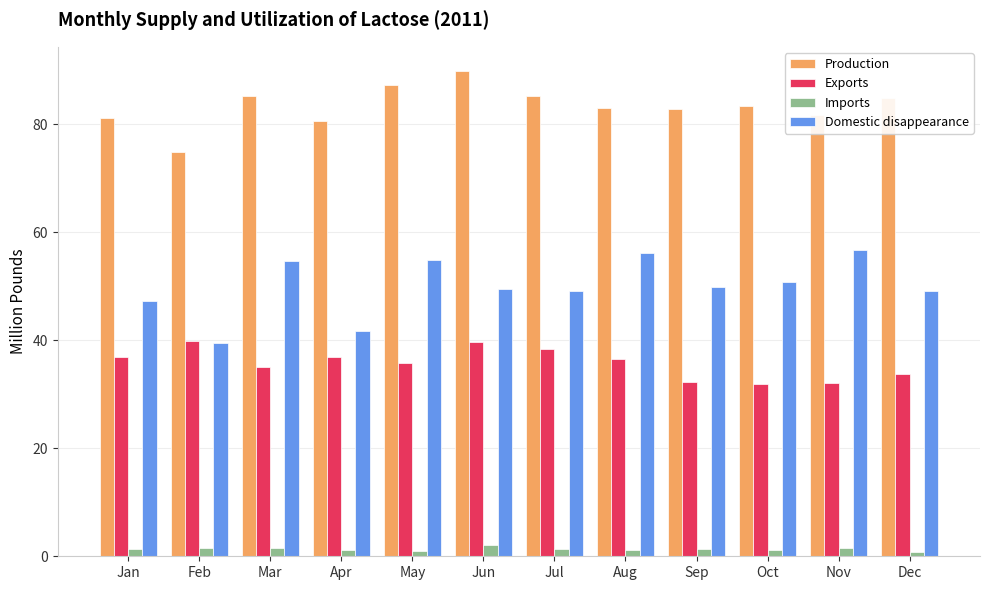

Which series has the widest spread of values?

Domestic disappearance